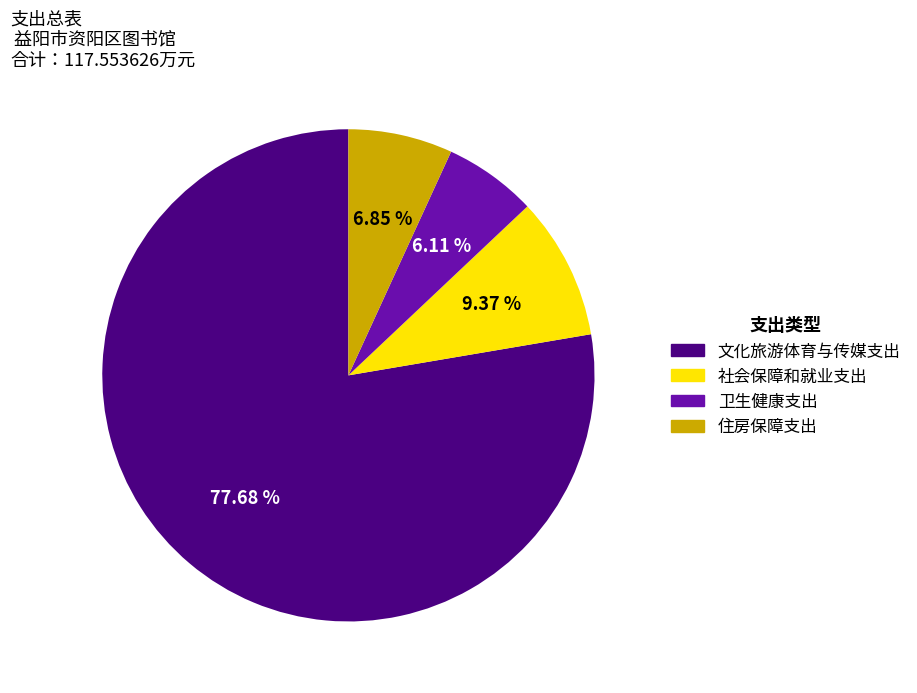

What percentage do 住房保障支出 and 卫生健康支出 together represent?

13.0%